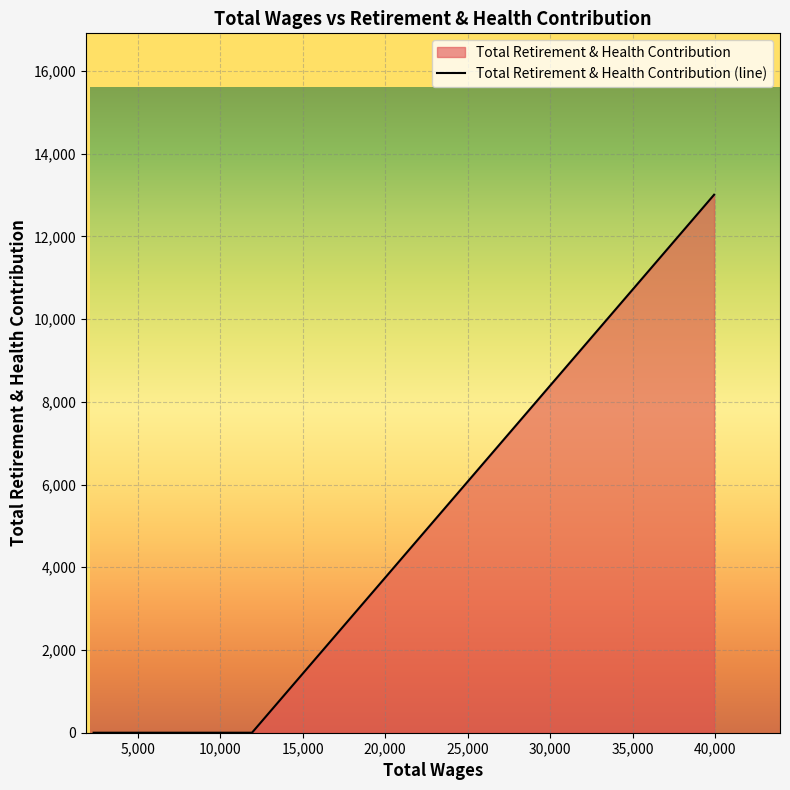

Reading left to right, list all the values displayed in this chart.

0	0	0	13006